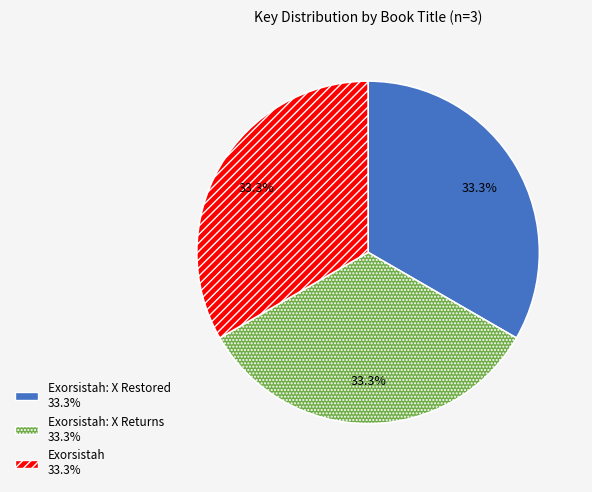

Does any single category account for the majority?

No